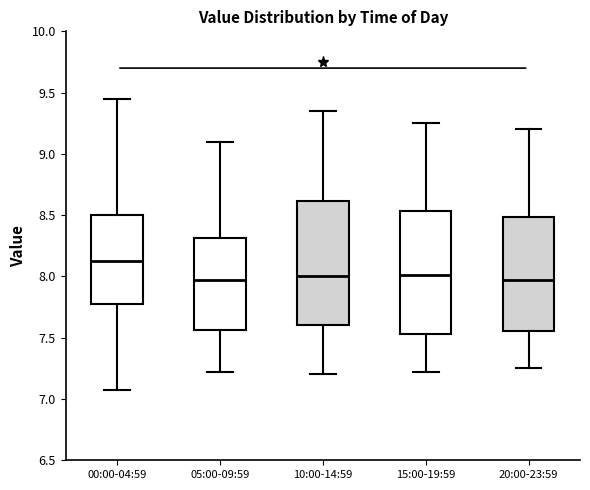

Reading left to right, read every box against the y-axis: the position of its median line, the range the box covers, and the ends of its whiskers. The values are not printed on the chart, so give them approximately, as read against the axis.

00:00-04:59: median 8.15, box 7.80 to 8.50, whiskers 7.05 to 9.45
05:00-09:59: median 8.00, box 7.55 to 8.30, whiskers 7.20 to 9.10
10:00-14:59: median 8.00, box 7.60 to 8.60, whiskers 7.20 to 9.35
15:00-19:59: median 8.00, box 7.55 to 8.55, whiskers 7.20 to 9.25
20:00-23:59: median 8.00, box 7.55 to 8.50, whiskers 7.25 to 9.20